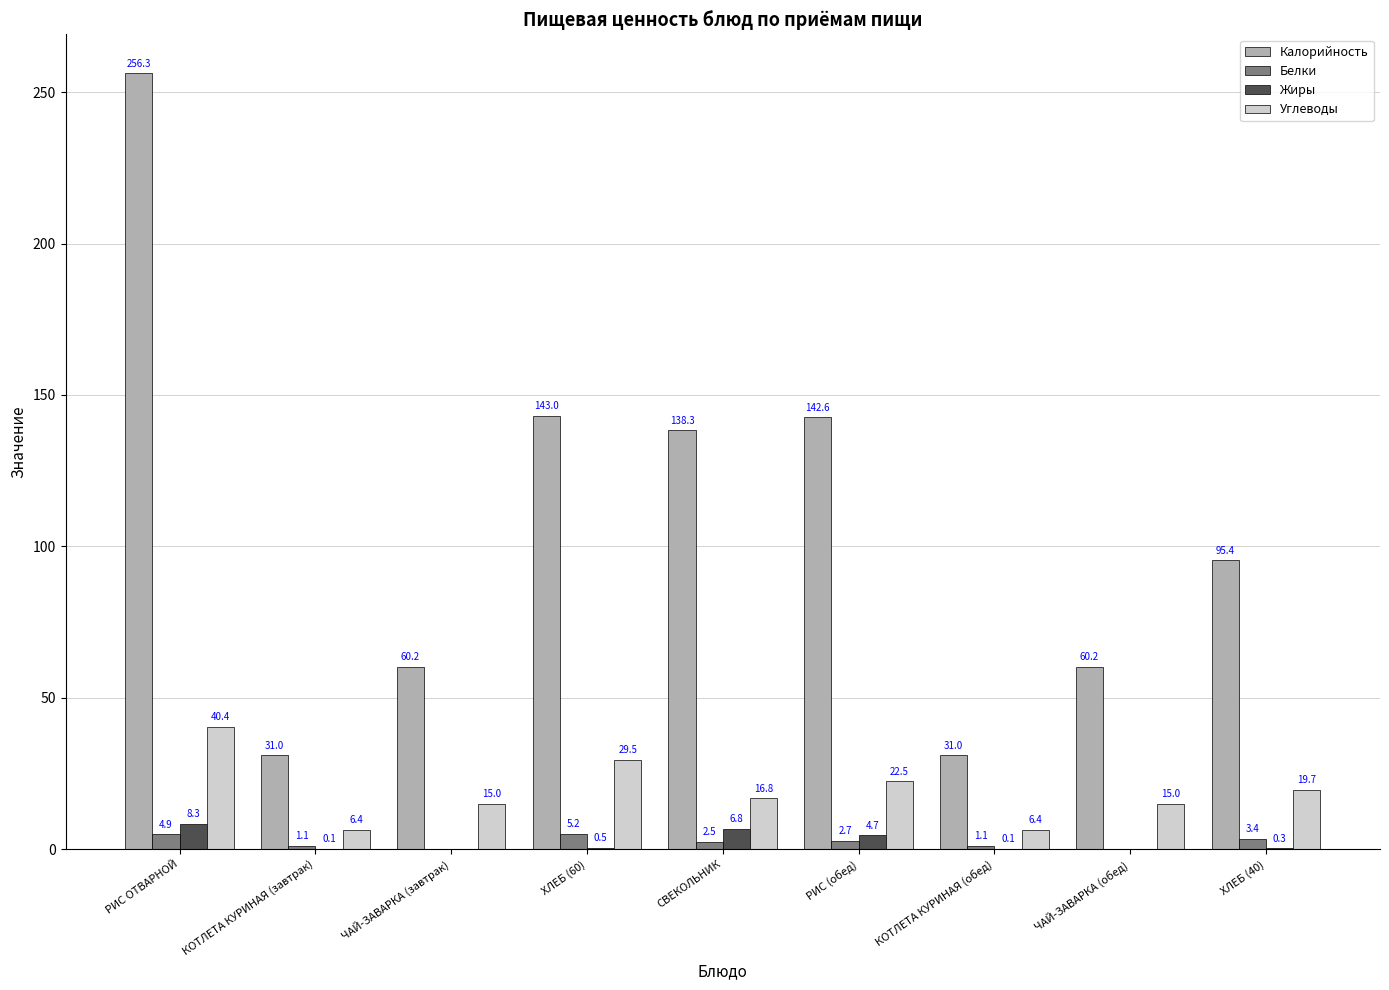

The Калорийность series shows 142.6 at РИС (обед). True or false?

True